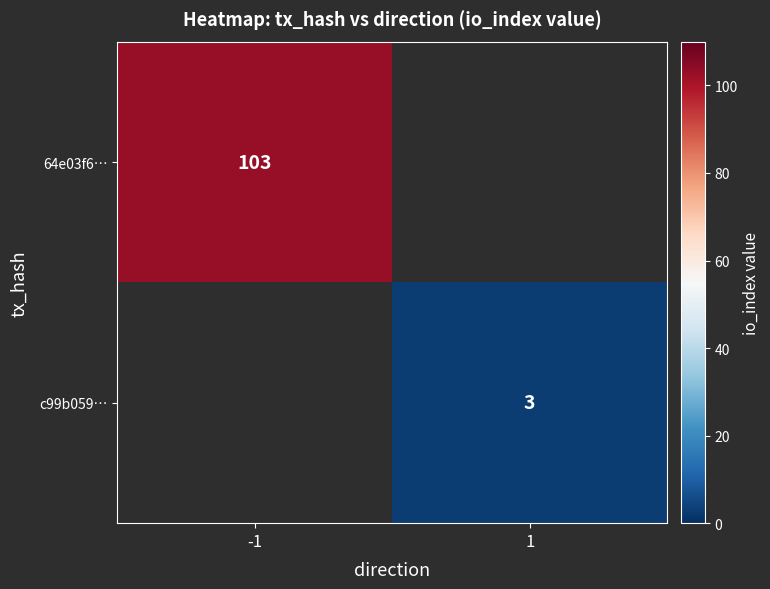

True or false: c99b059… has a value of 1 at 1.

False